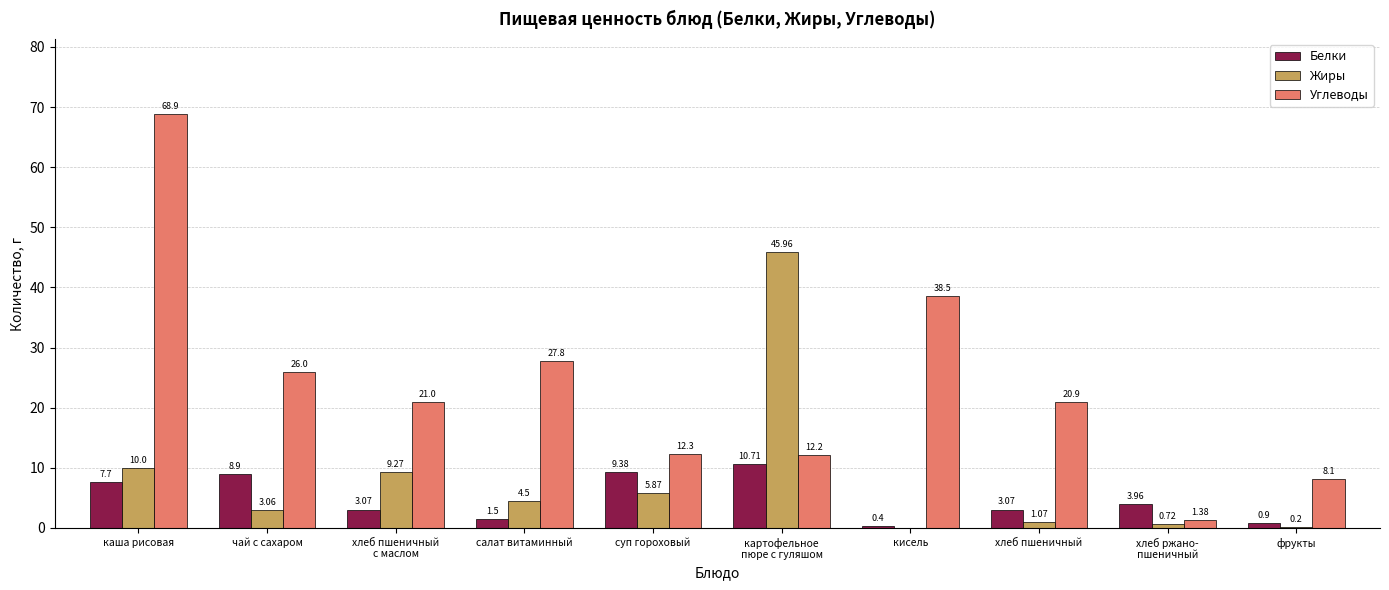

Does the chart contain stacked bars?

No